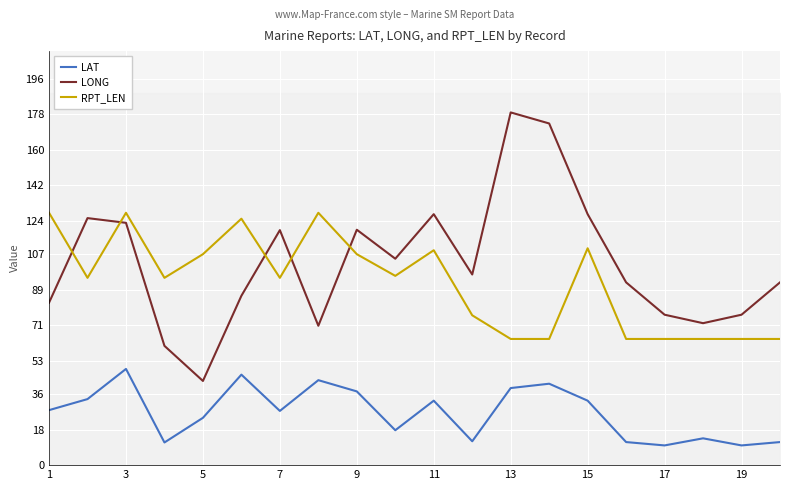

What is the difference between the RPT_LEN values at 7 and 1?

33.0